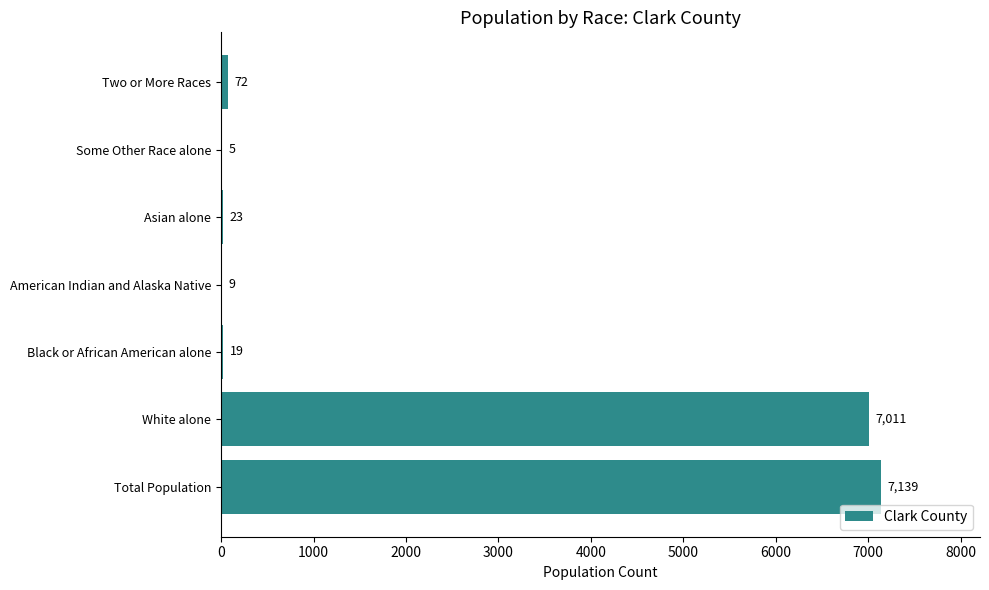

What is the sum of all values?

14278